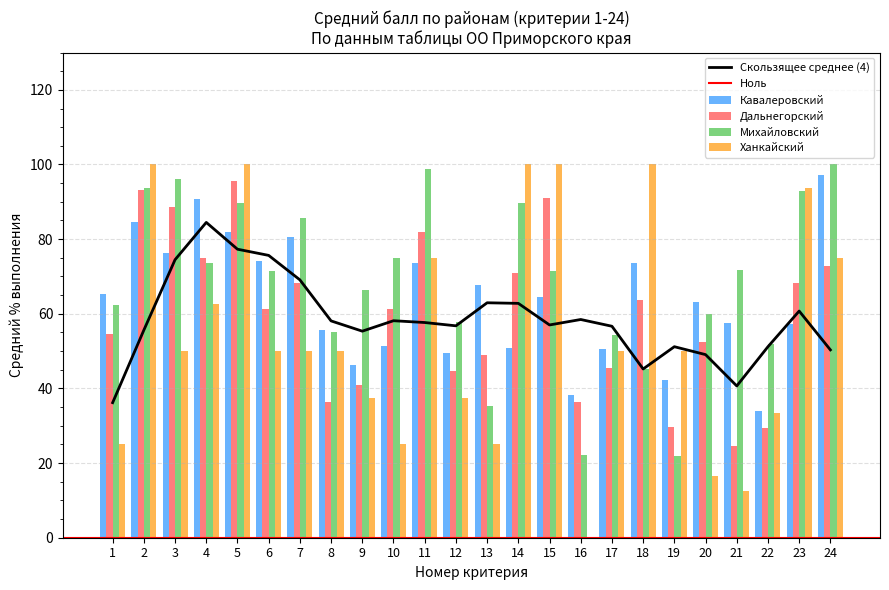

How many values in the Дальнегорский series are below 61?

11